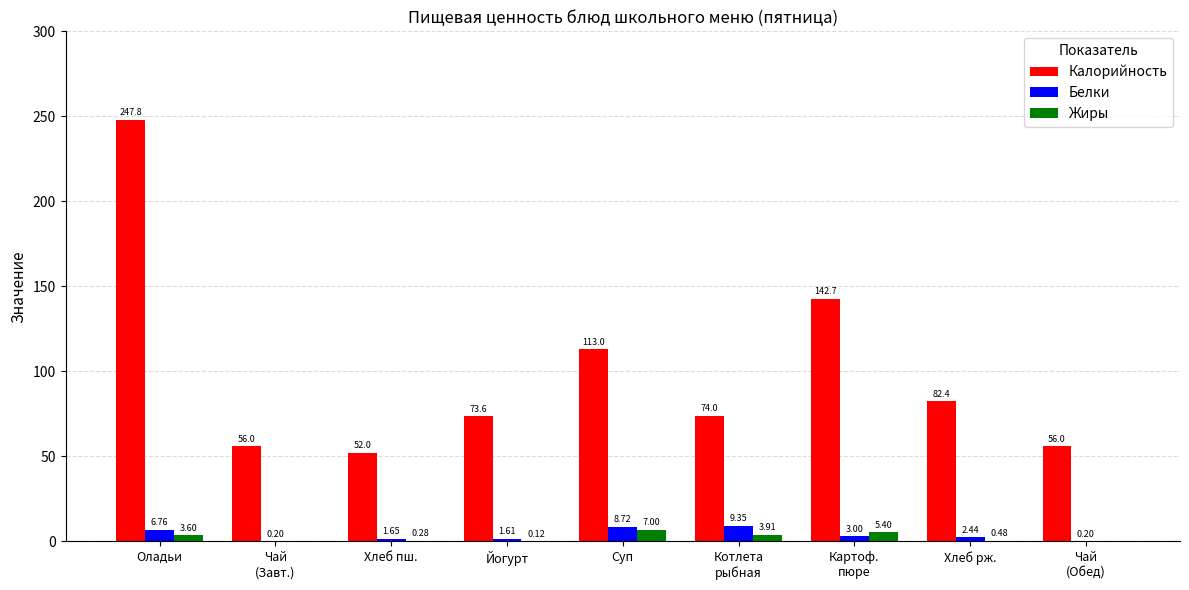

What are all the series names shown in the legend?

Калорийность, Белки, Жиры